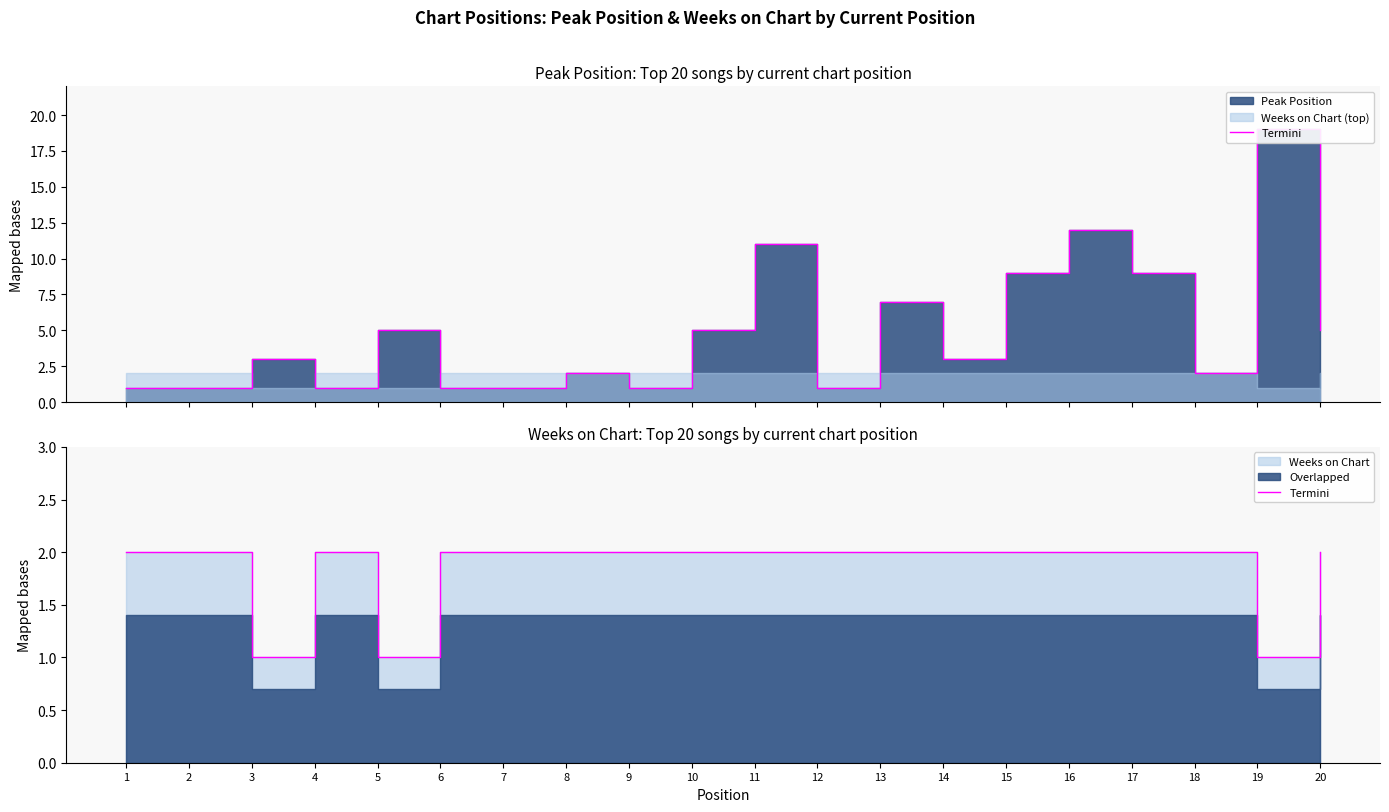

At which label is the value closest to 1?

3